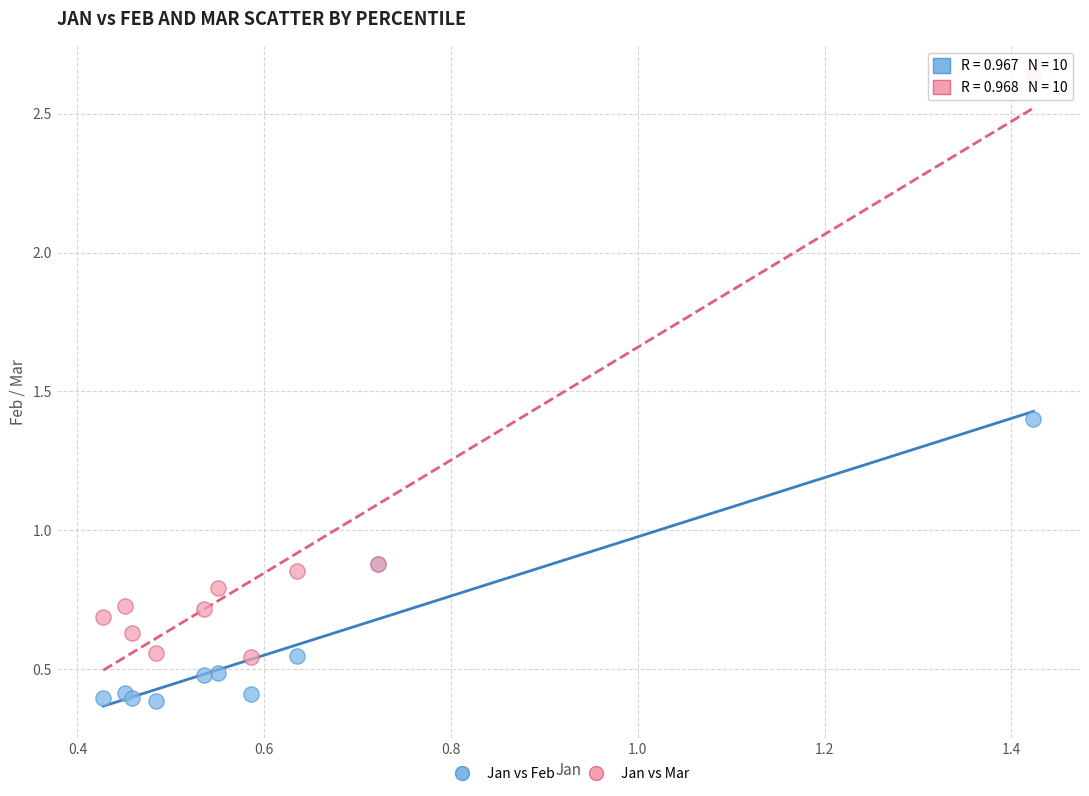

Which series reaches the maximum Y coordinate?

Jan vs Mar